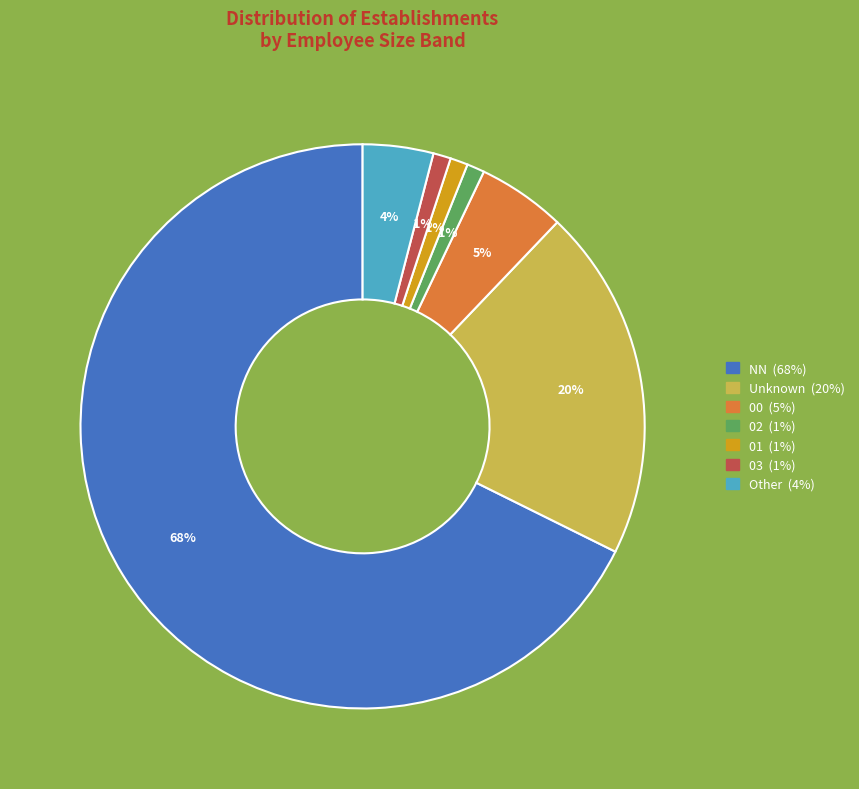

Is there a majority slice in this chart?

Yes